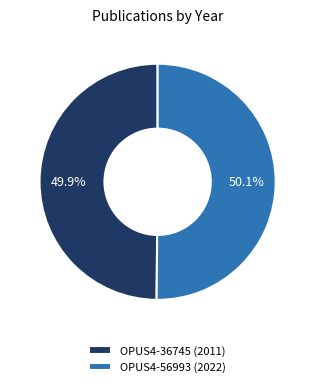

True or false: OPUS4-56993 accounts for 37% of the total.

False